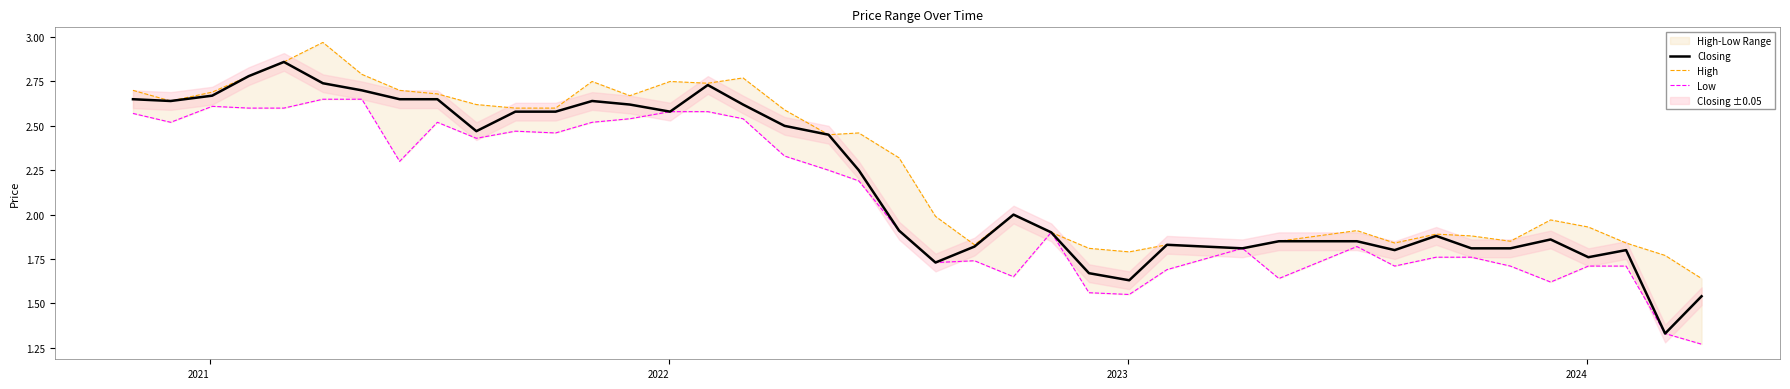

Is it true that Closing equals 1.1 at 12?

False